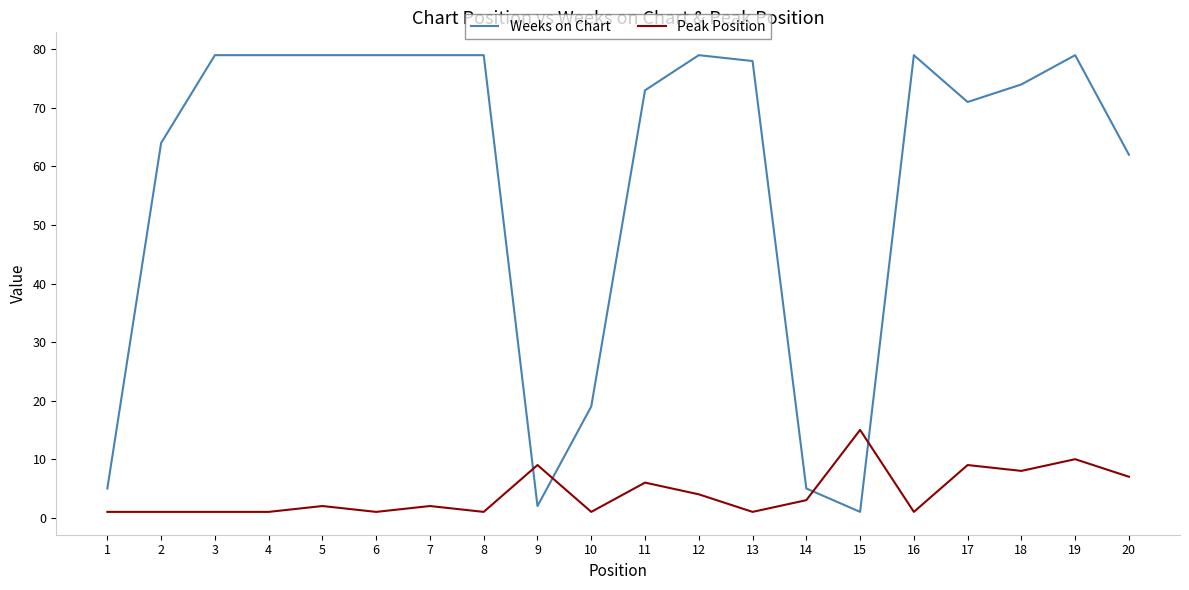

Between 6 and 19, which series saw the biggest shift?

Peak Position